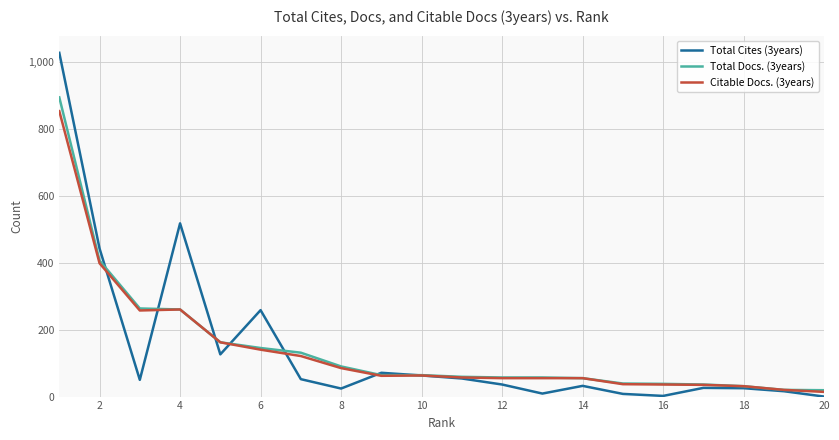

Which series has the widest spread of values?

Total Cites (3years)